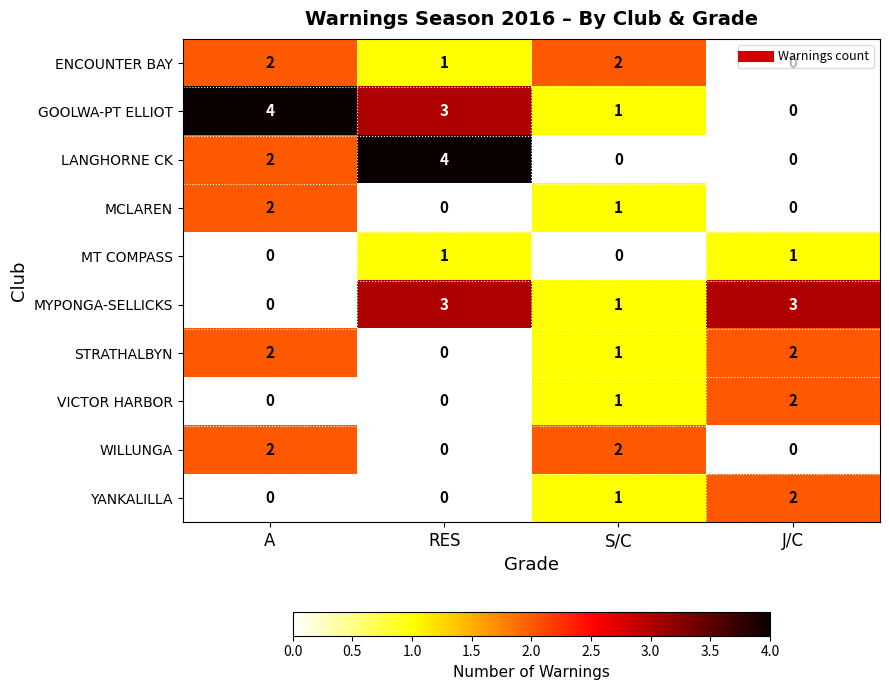

What is the total value across all series at S/C?

10